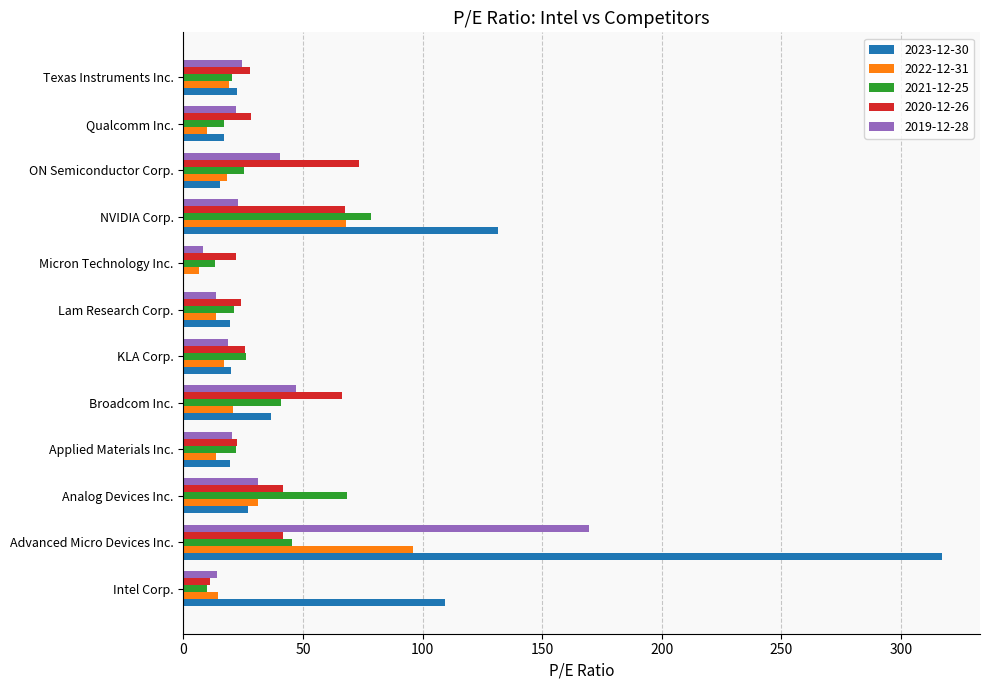

Which series changed the most between Intel Corp. and Advanced Micro Devices Inc.?

2023-12-30